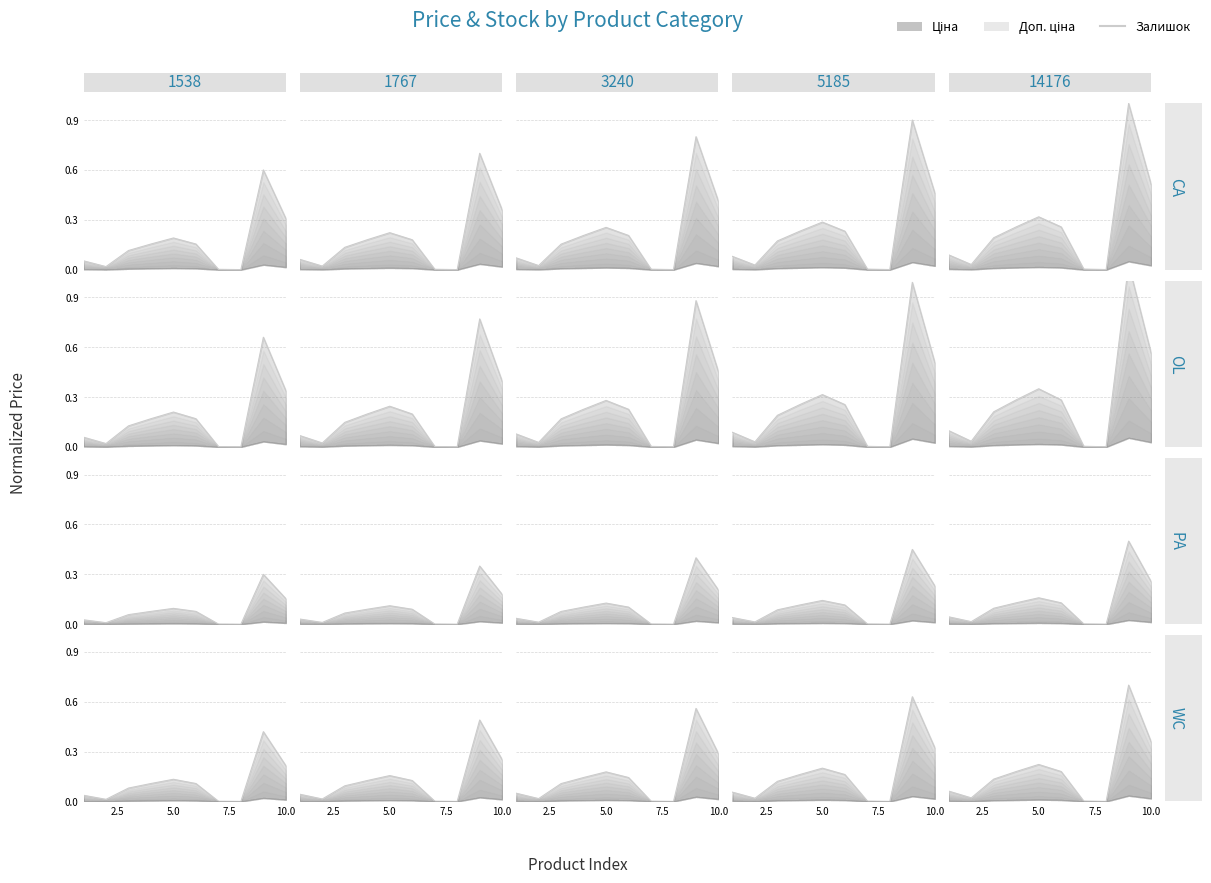

What is the average value?

0.2